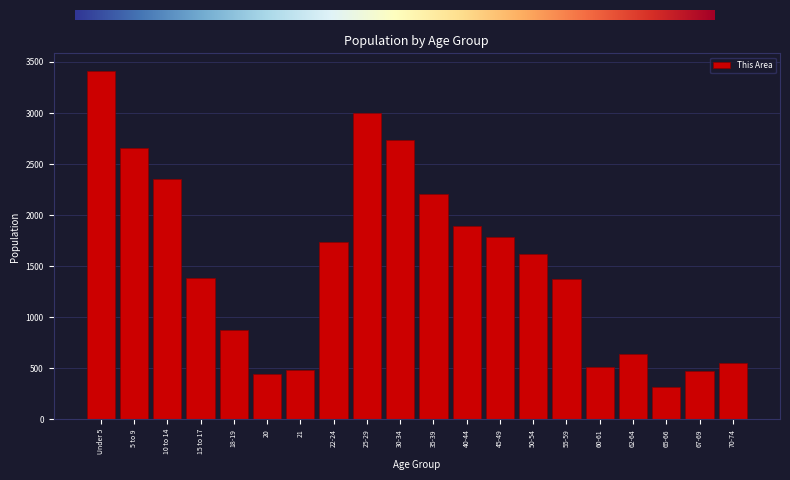

What is the greatest value displayed?

3414